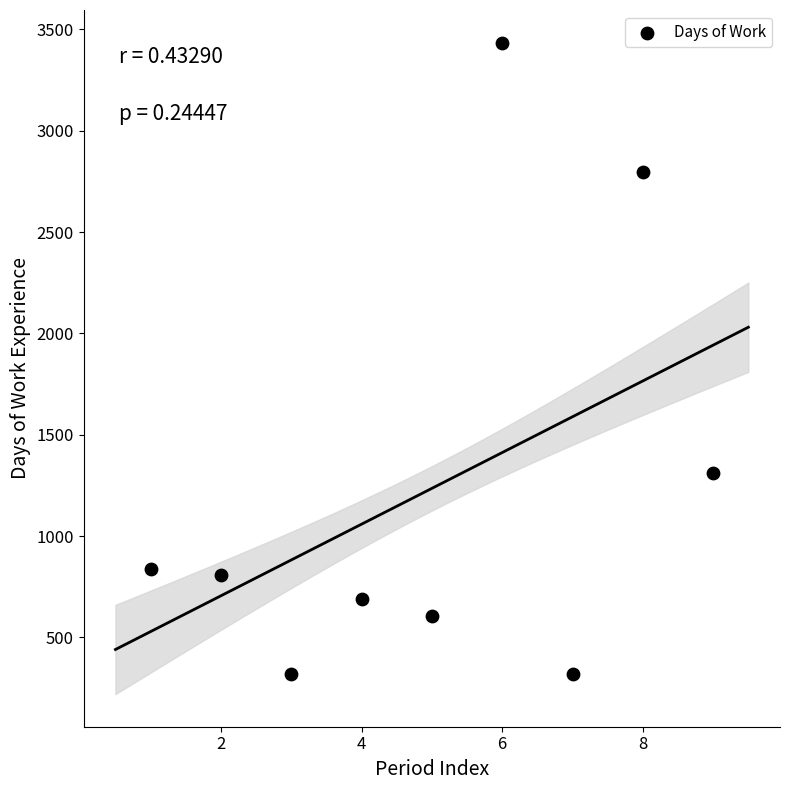

What is the range of Y values (max minus min)?

3117